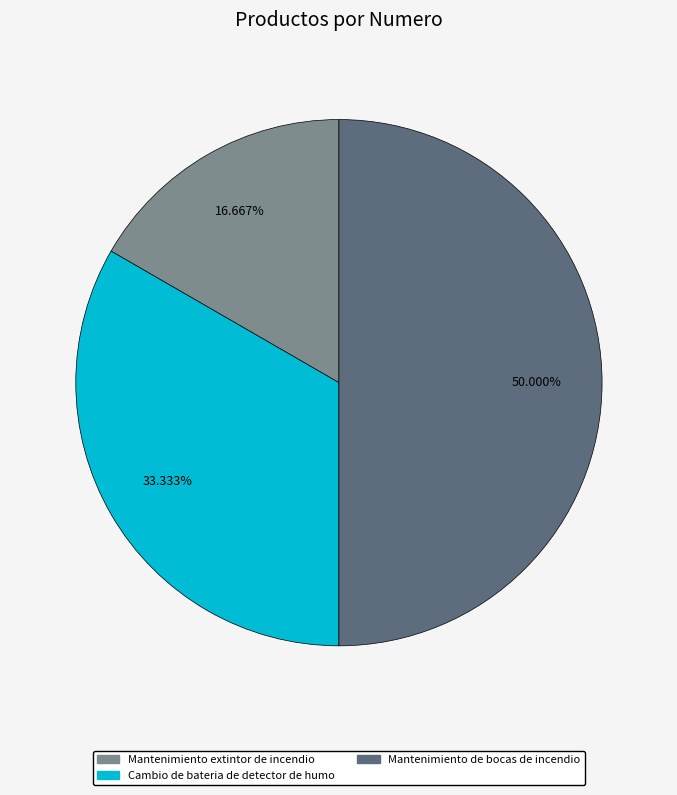

Which slice is the largest?

Mantenimiento de bocas de incendio